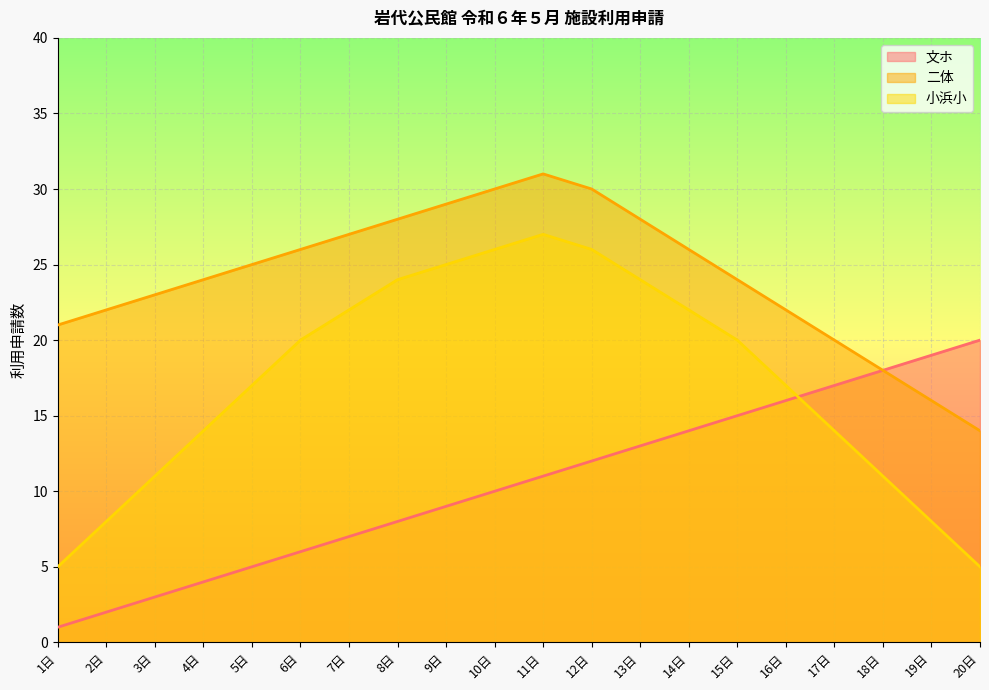

Which has a higher value, 5日 or 19日?

19日